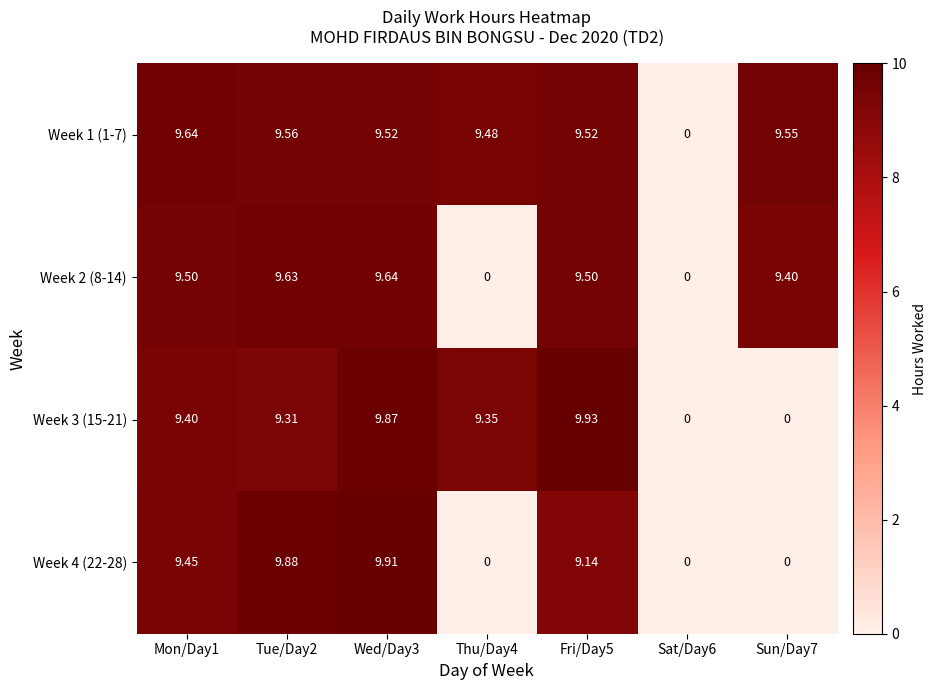

Which series changed the most between Tue/Day2 and Sun/Day7?

Week 4 (22-28)